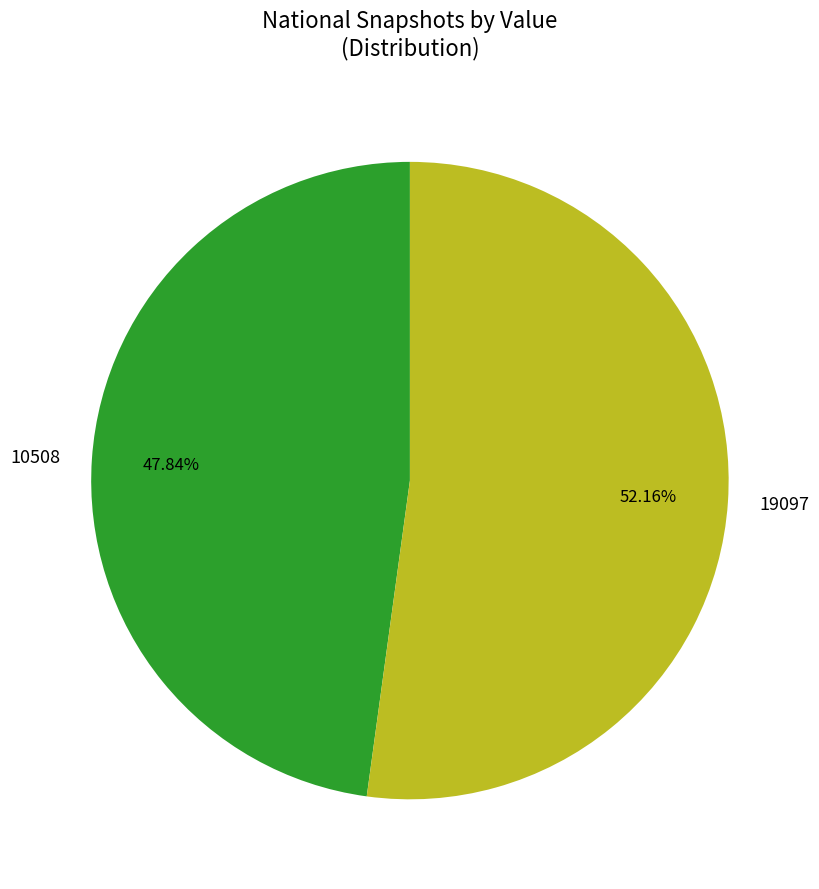

Does 19097 represent more than half of the total?

Yes